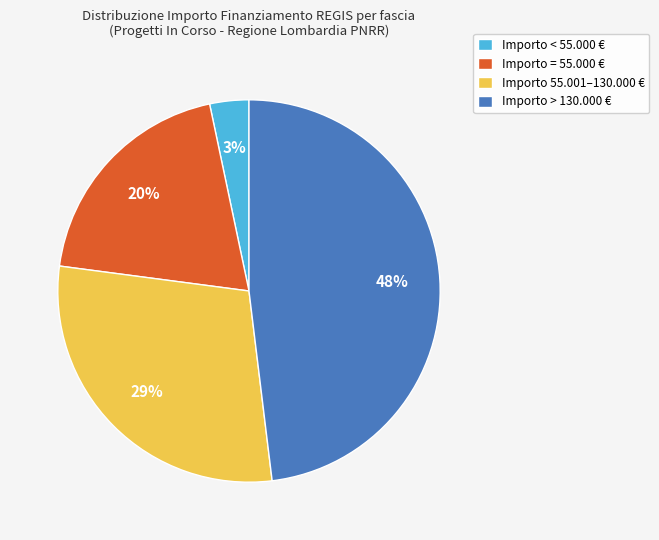

True or false: Importo 55.001–130.000 € accounts for 16% of the total.

False